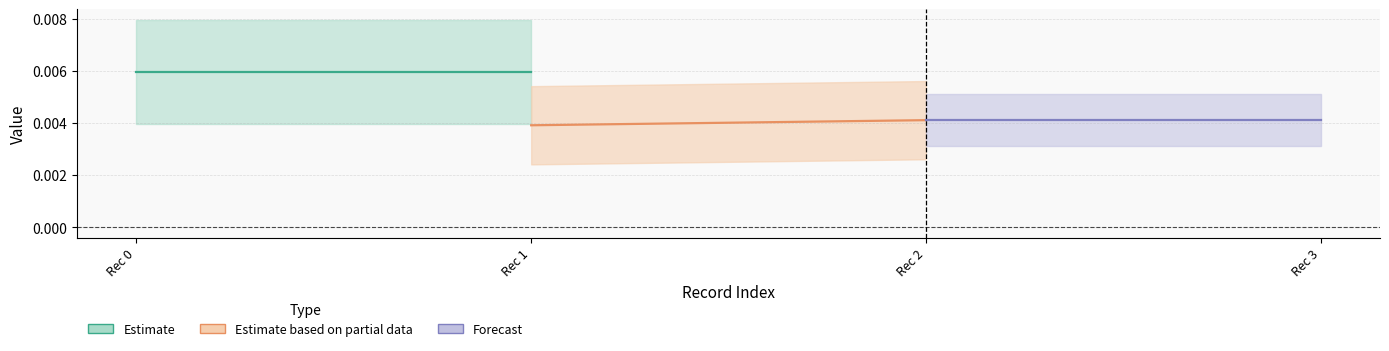

True or false: Estimate based on partial data has a value of 0.0 at Rec 2.

False